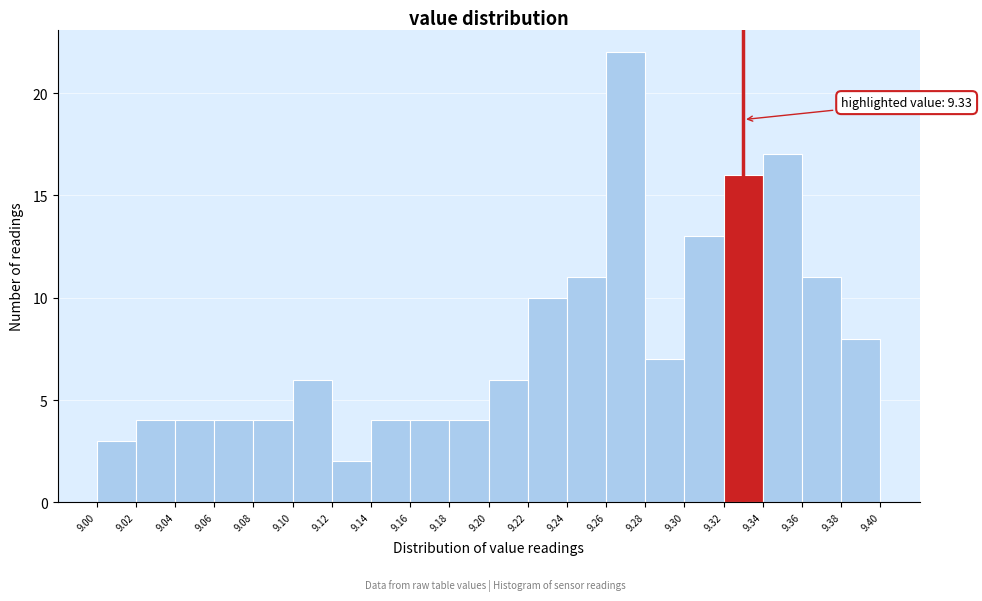

Over which range of the x-axis is the bar tallest?

9.26 to 9.28